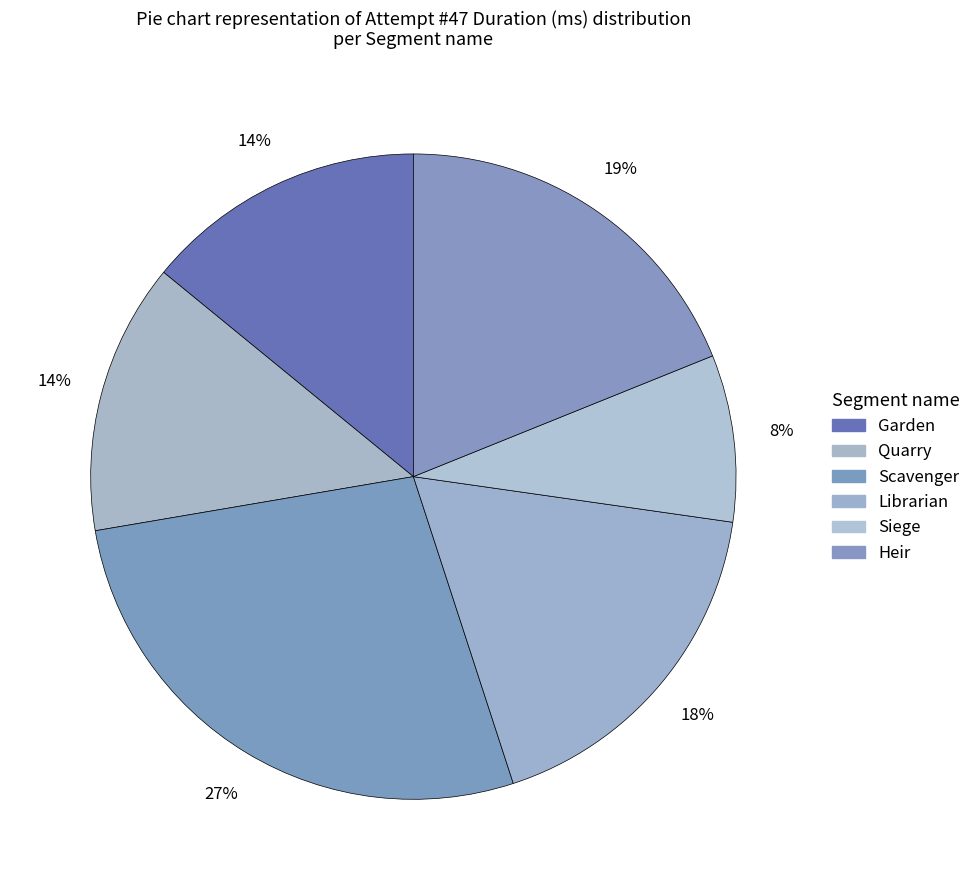

To the nearest percent, what is the difference between the largest and smallest slice percentages?

19%